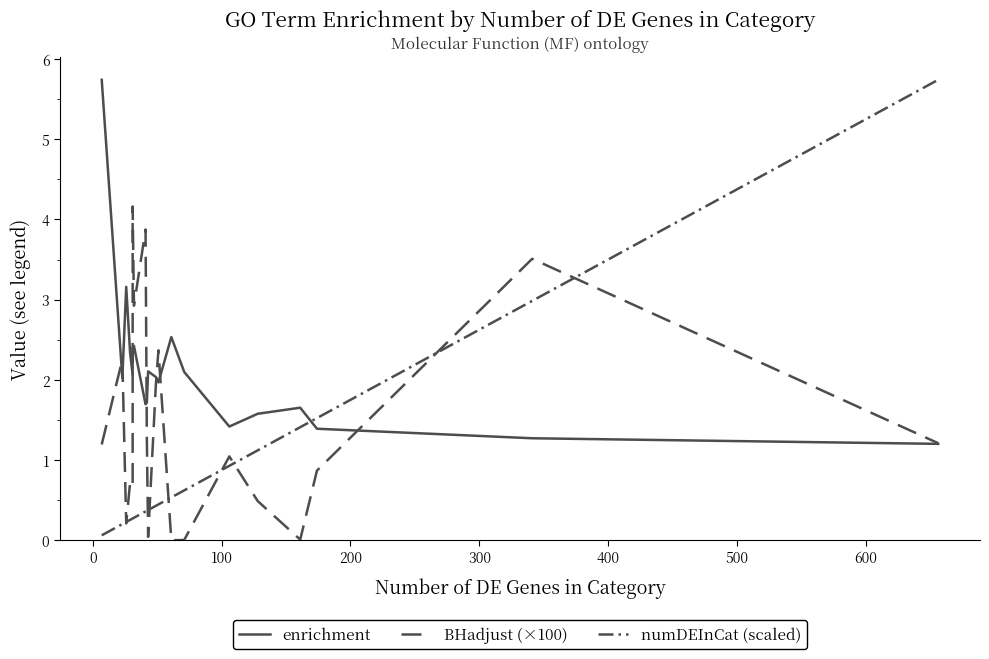

True or false: BHadjust (×100) and enrichment intersect in this chart.

True